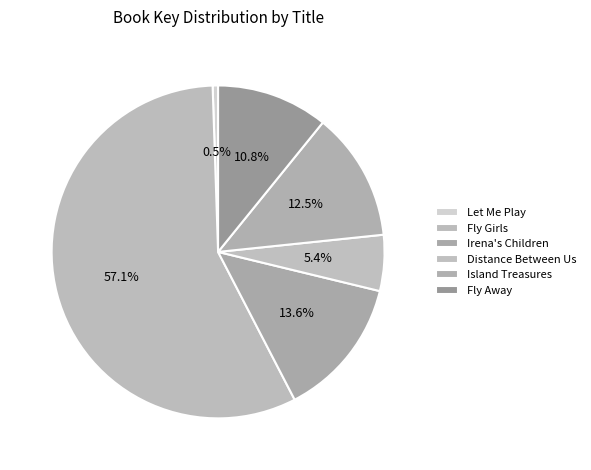

How many slices are in this pie chart?

6